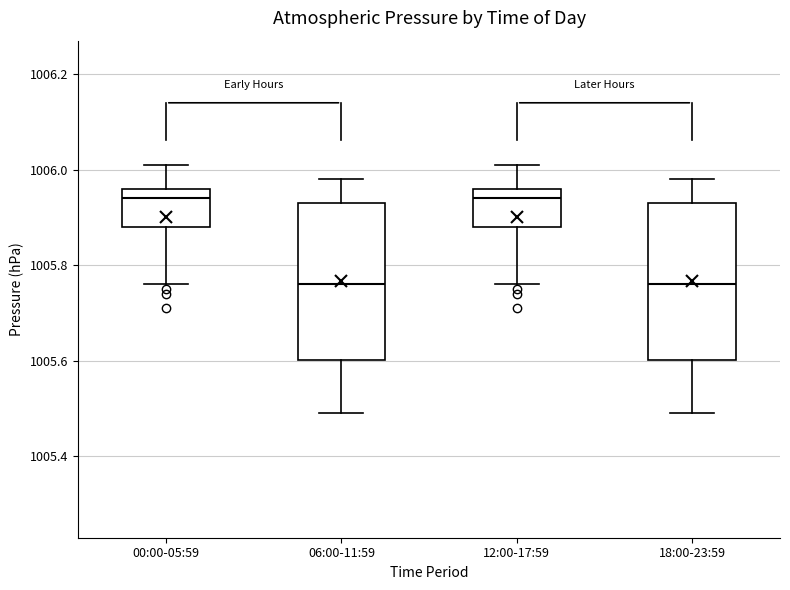

Reading left to right, read every box against the y-axis: the position of its median line, the range the box covers, and the ends of its whiskers. The values are not printed on the chart, so give them approximately, as read against the axis.

00:00-05:59: median 1005.94, box 1005.88 to 1005.96, whiskers 1005.76 to 1006.02
06:00-11:59: median 1005.76, box 1005.60 to 1005.94, whiskers 1005.50 to 1005.98
12:00-17:59: median 1005.94, box 1005.88 to 1005.96, whiskers 1005.76 to 1006.02
18:00-23:59: median 1005.76, box 1005.60 to 1005.94, whiskers 1005.50 to 1005.98